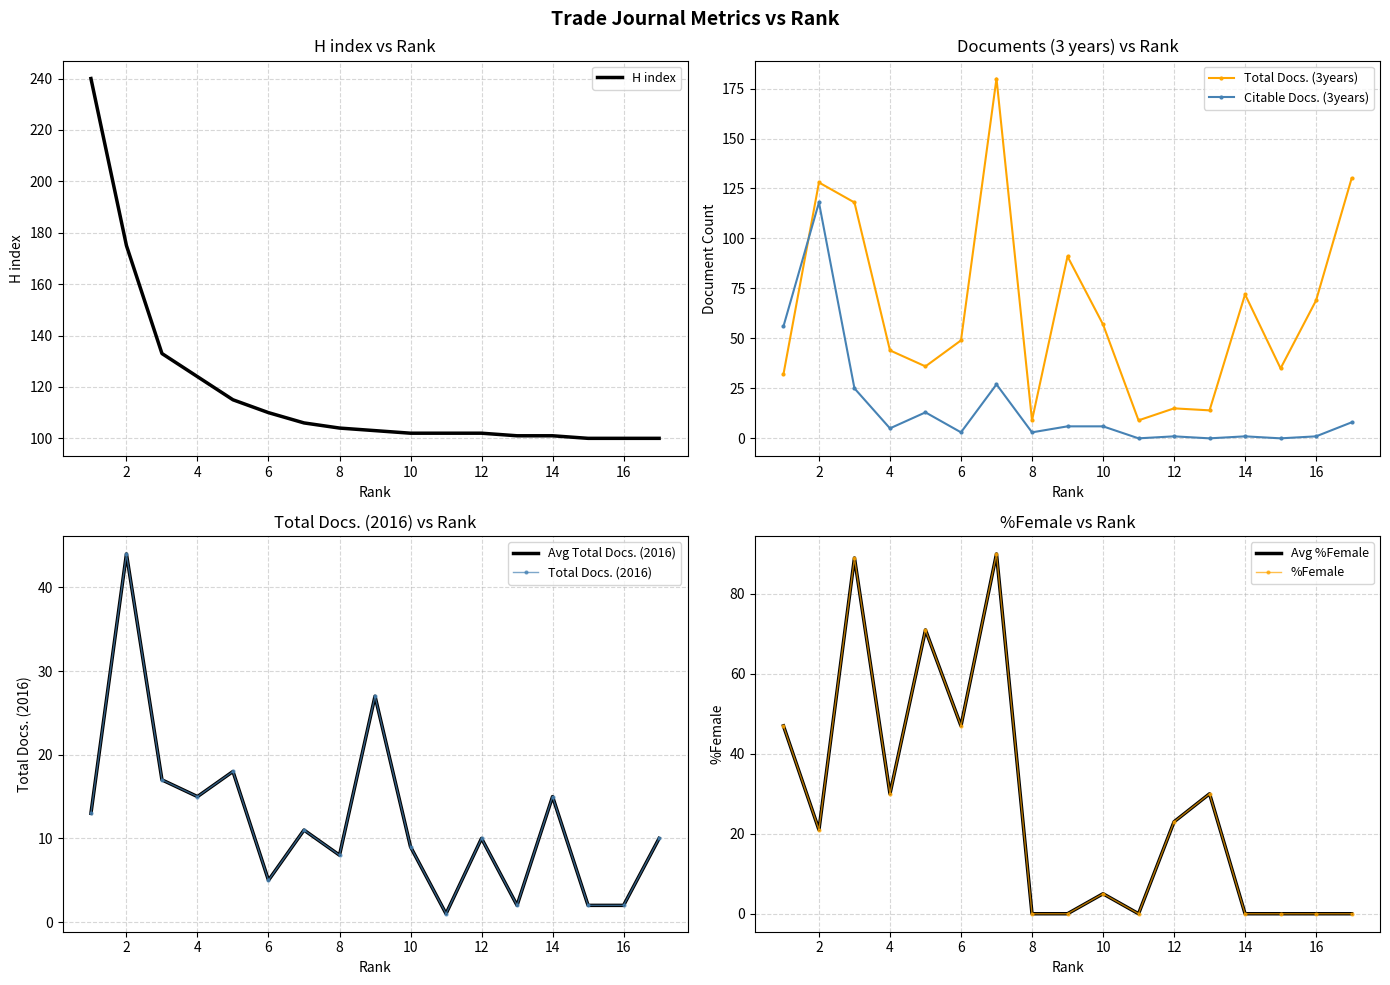

Between 17 and 6, which is larger?

6